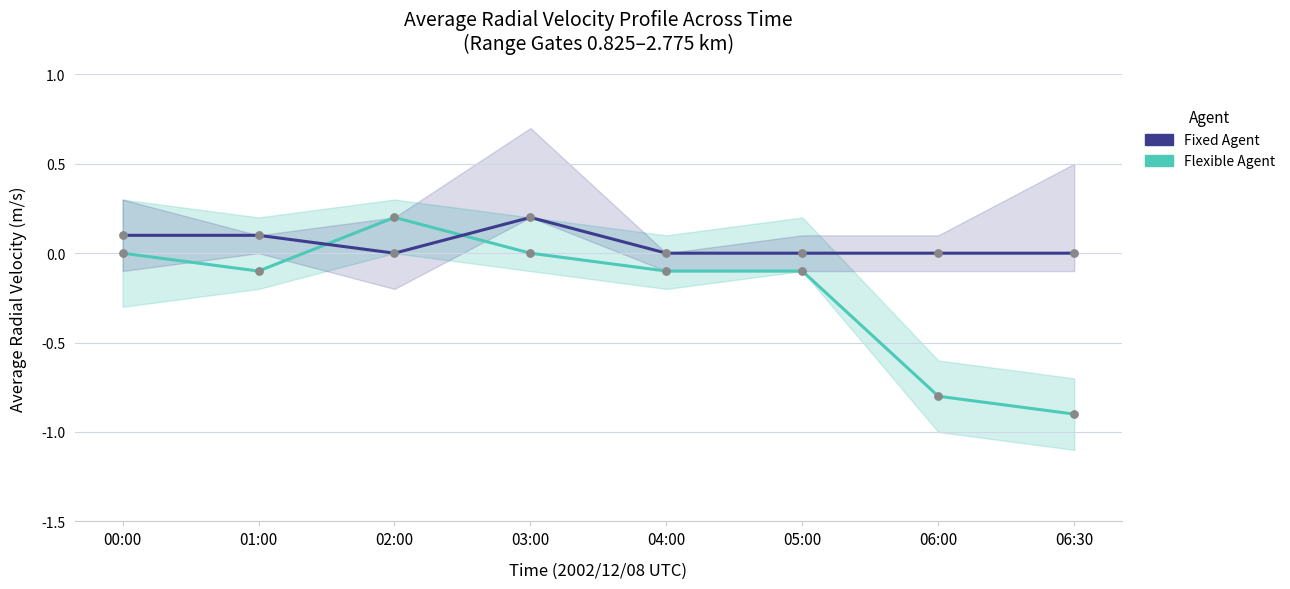

At how many categories does at least one series exceed 0?

4